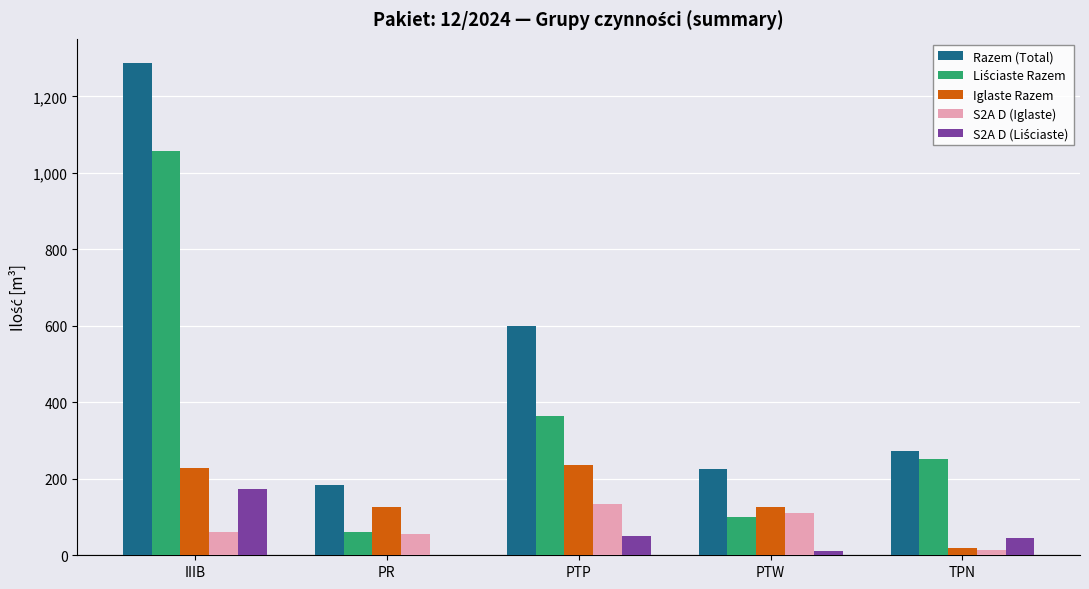

What is the sum of all Razem (Total) values?

2568